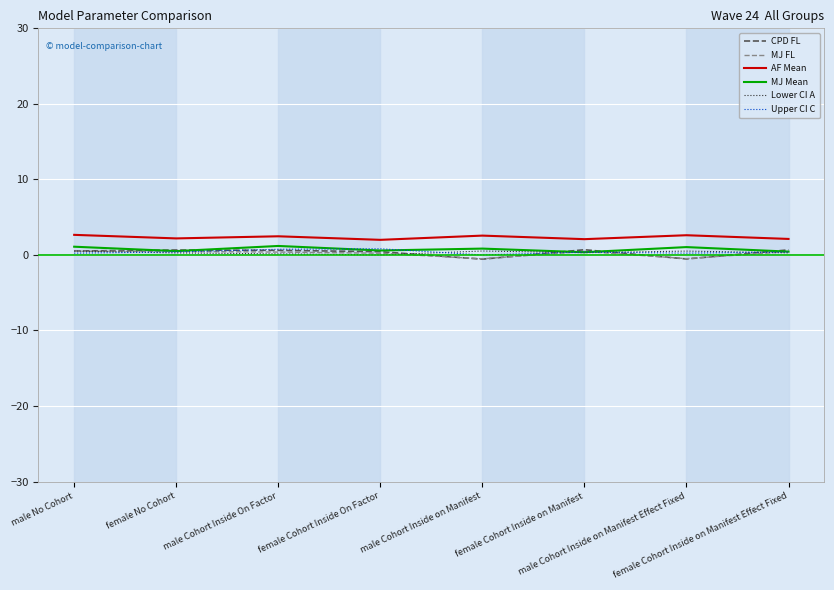

The MJ Mean series shows 1.0 at male Cohort Inside on Manifest Effect Fixed. True or false?

True